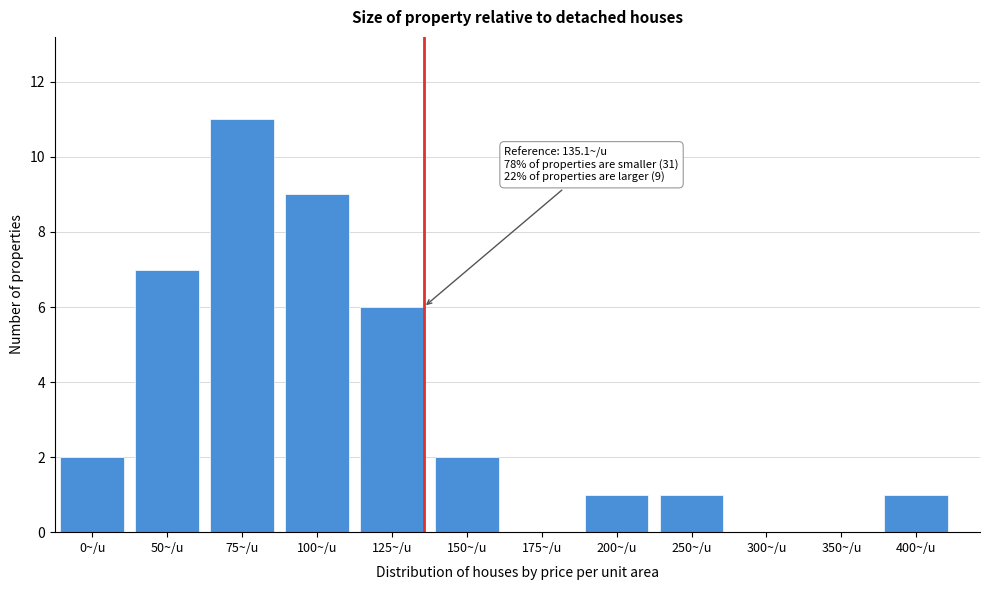

Reading left to right, extract all data points from this chart.

0~/u=2	50~/u=7	75~/u=11	100~/u=9	125~/u=6	150~/u=2	175~/u=0	200~/u=1	250~/u=1	300~/u=0	350~/u=0	400~/u=1